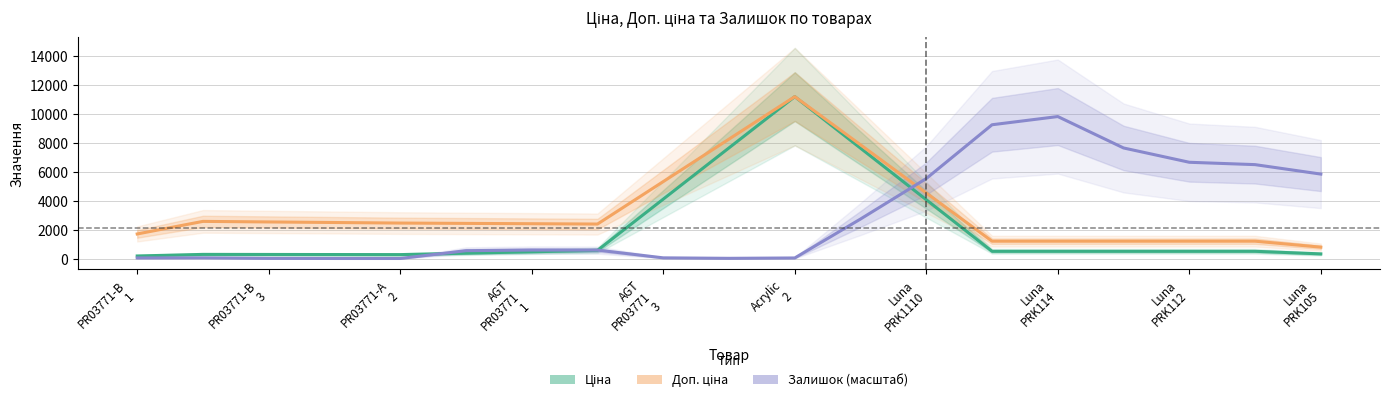

Rank the series by their average value, from lowest to highest.

Ціна, Залишок (масштаб), Доп. ціна